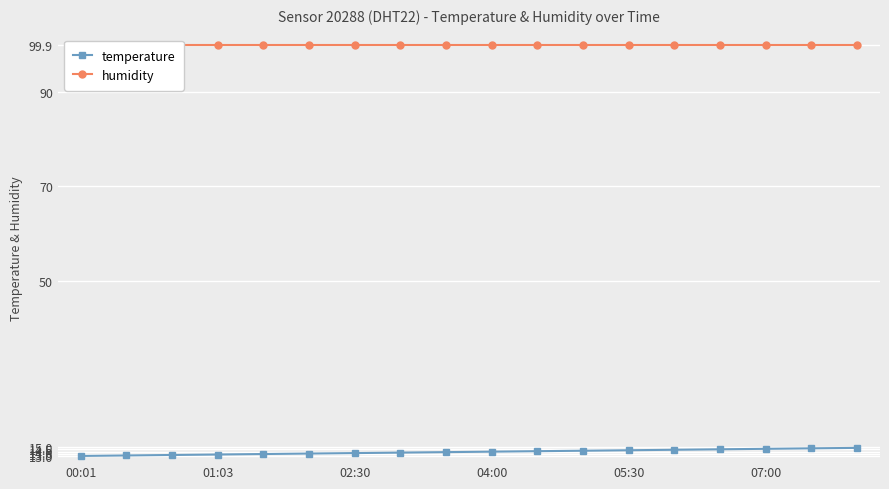

At 11, list the series in order from smallest to largest.

temperature, humidity